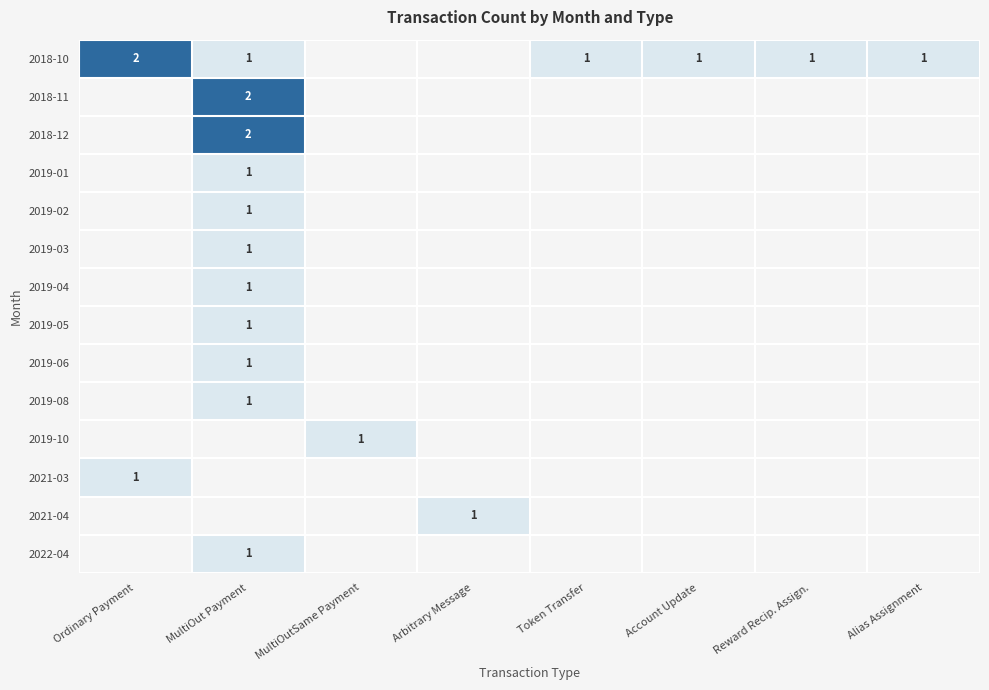

True or false: 2018-10 has a value of 1 at Token Transfer.

True